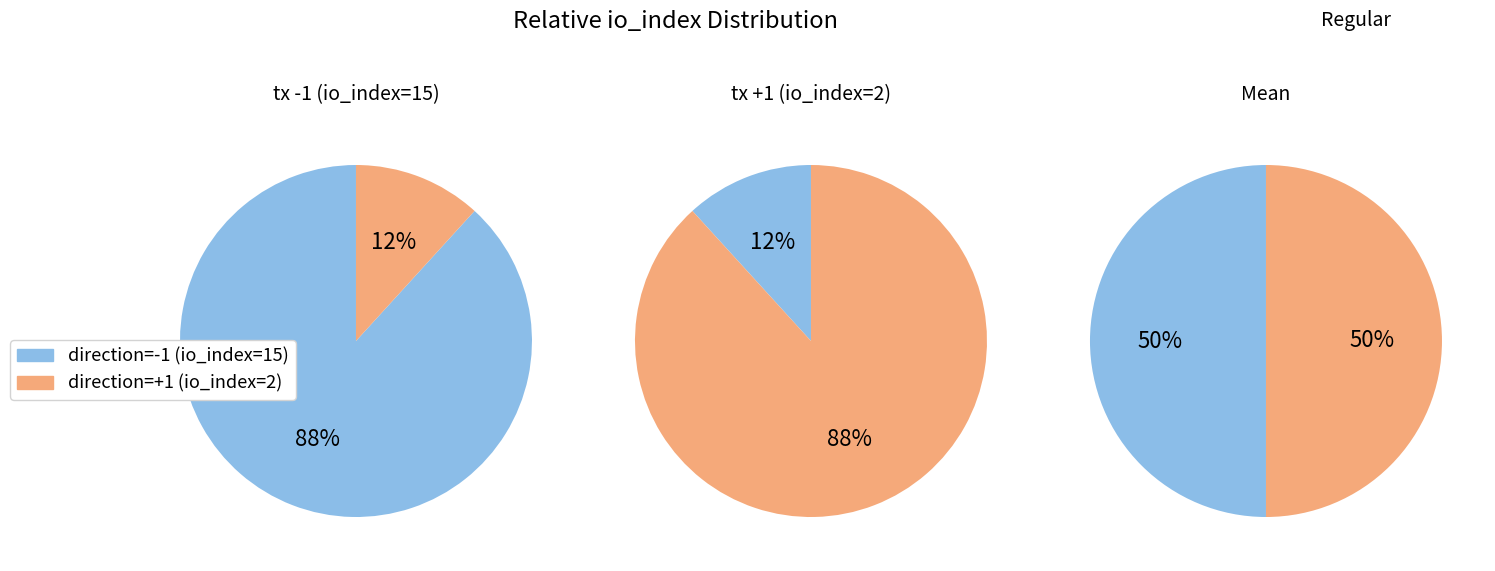

Does io_index=2 represent more than half of the total?

No